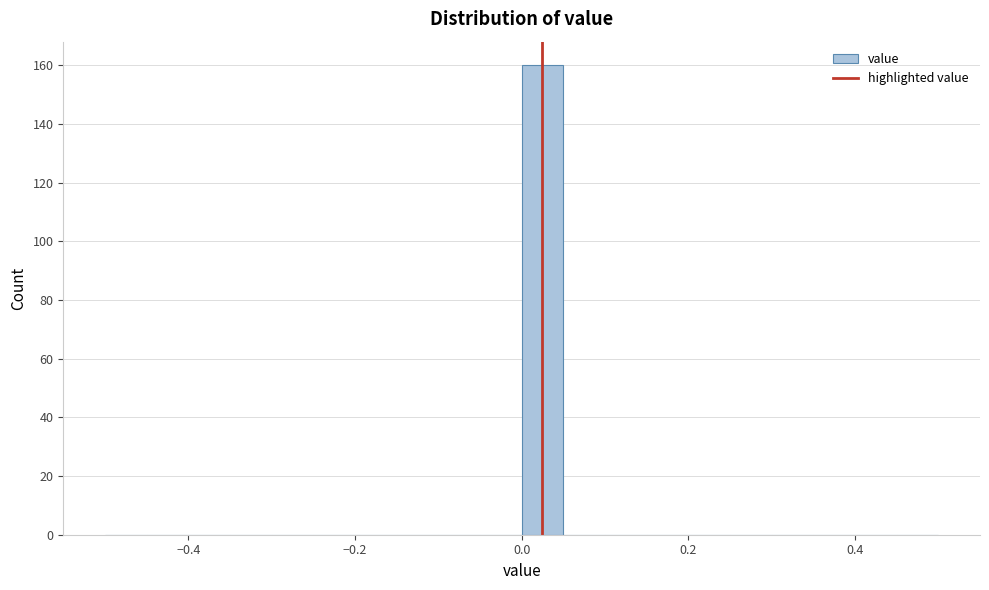

Around what value on the x-axis is the tallest bar? Give the approximate position of its centre, as read against the axis.

0.02